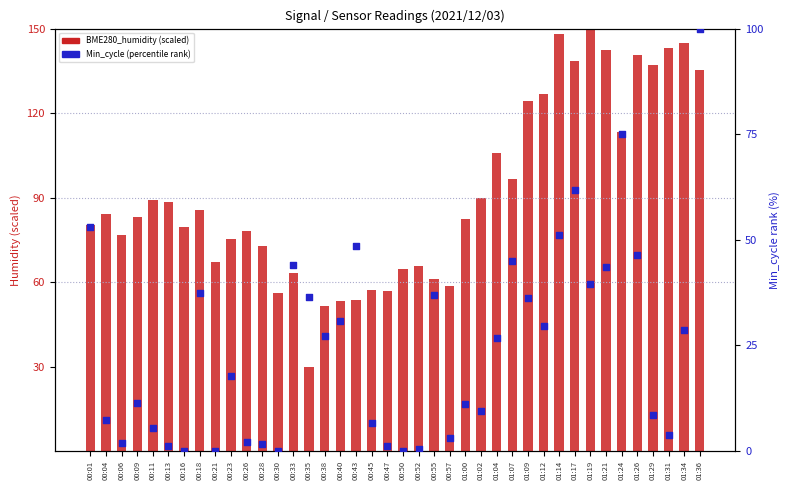

Which series has the largest total across all categories?

BME280_humidity (scaled)